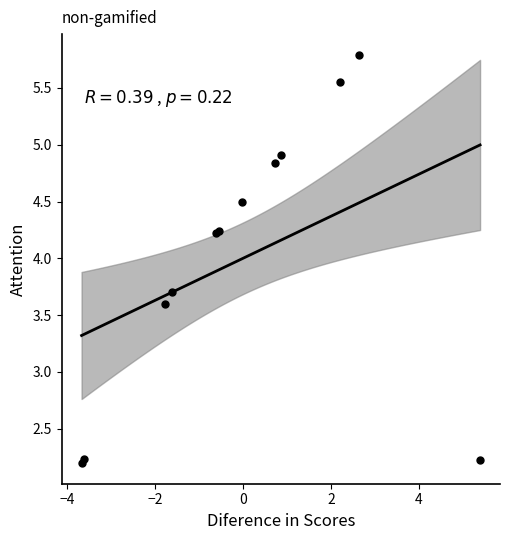

What Y value in the scatter plot is closest to 3?

3.6